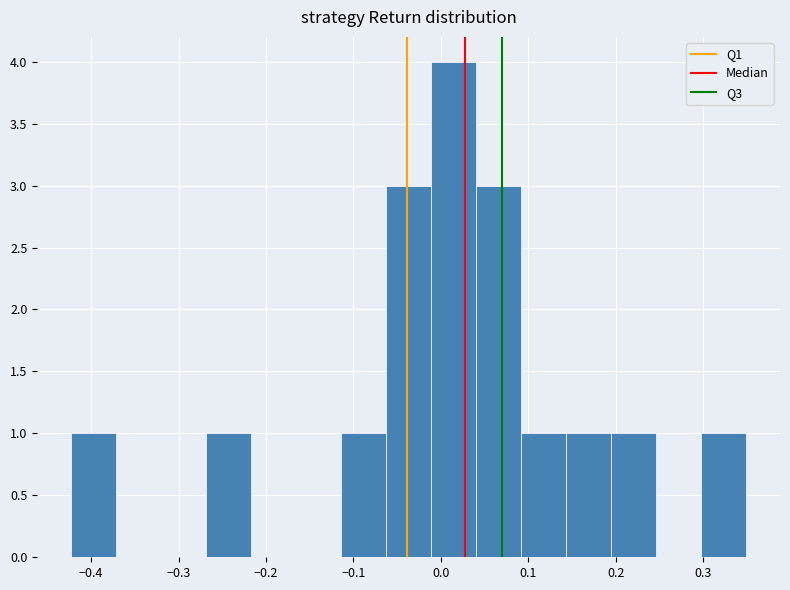

Reading left to right, transcribe this chart: for each bar, give the range it covers on the x-axis and its height. Neither the bar edges nor the heights are printed on the chart, so give them approximately, as read against the axes.

-0.42 to -0.37: 1
-0.37 to -0.32: 0
-0.32 to -0.27: 0
-0.27 to -0.22: 1
-0.22 to -0.17: 0
-0.17 to -0.11: 0
-0.11 to -0.06: 1
-0.06 to -0.01: 3
-0.01 to 0.04: 4
0.04 to 0.09: 3
0.09 to 0.14: 1
0.14 to 0.19: 1
0.19 to 0.25: 1
0.25 to 0.30: 0
0.30 to 0.35: 1